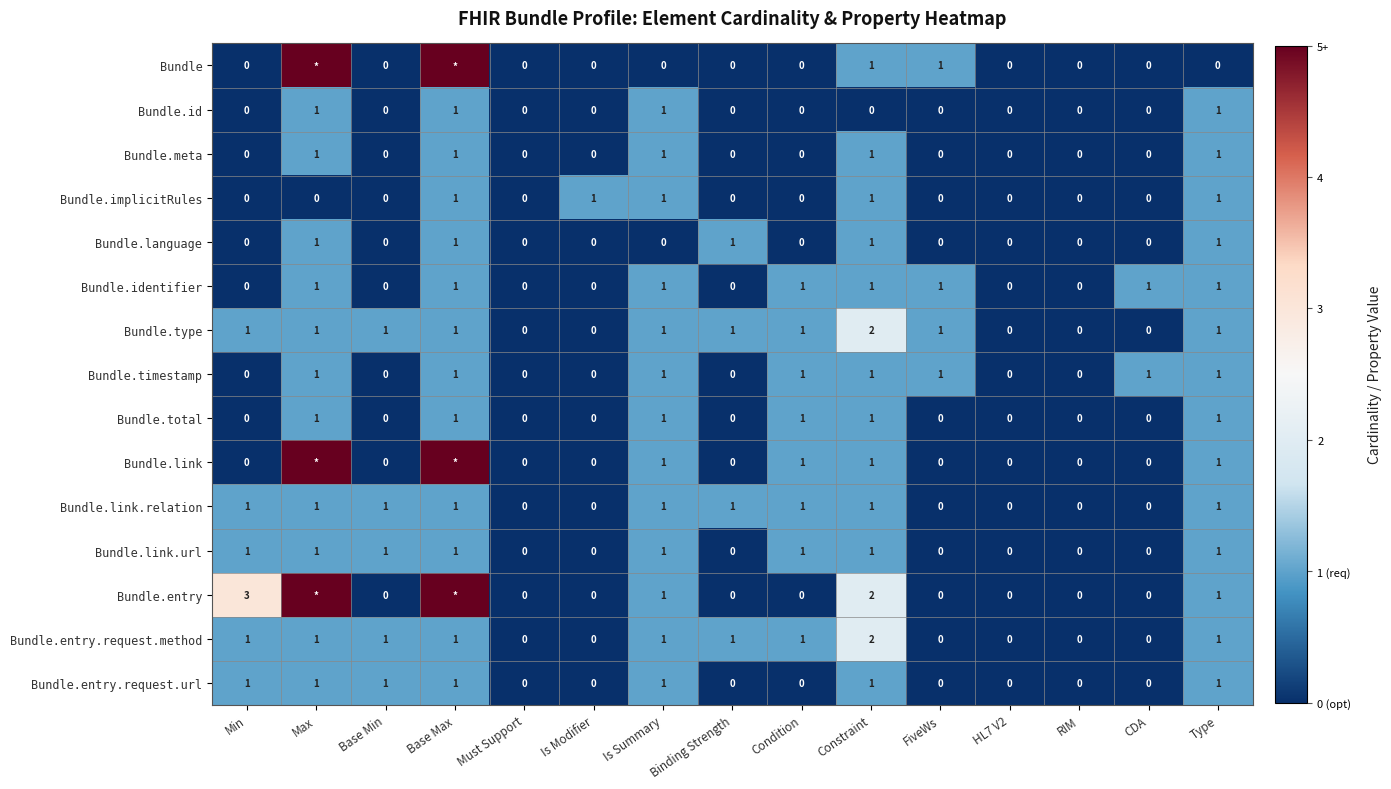

What is the spread (max minus min) of values at Min?

3